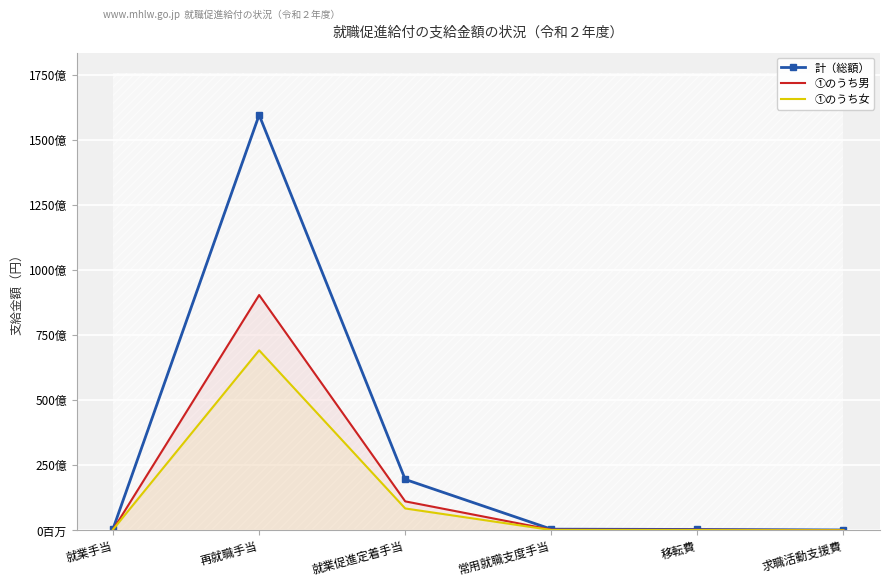

List the series in order of their overall mean, lowest first.

①のうち女, ①のうち男, 計（総額）